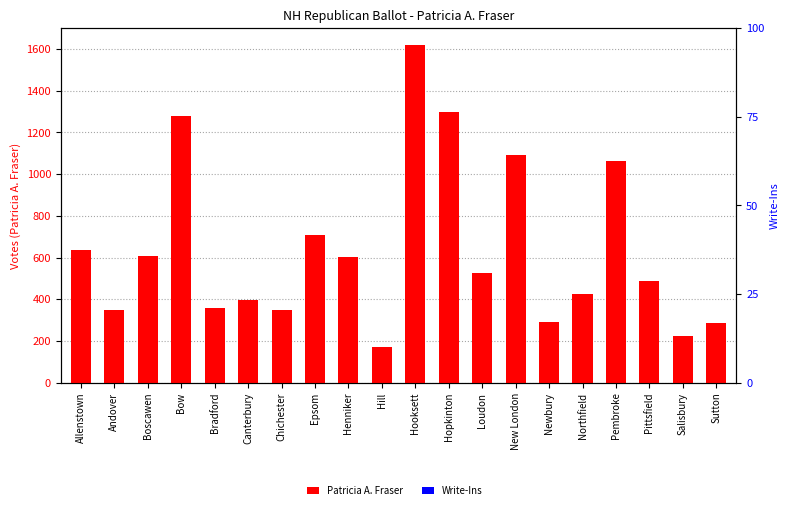

At which label is Write-Ins closest to 0?

Allenstown